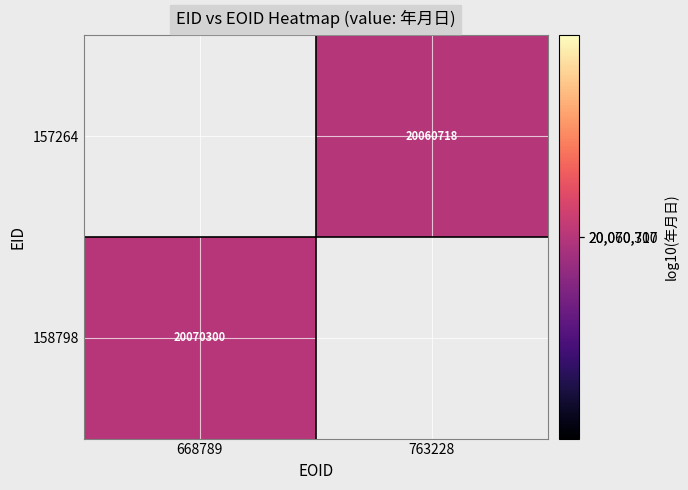

What is the smallest value displayed?

7.3